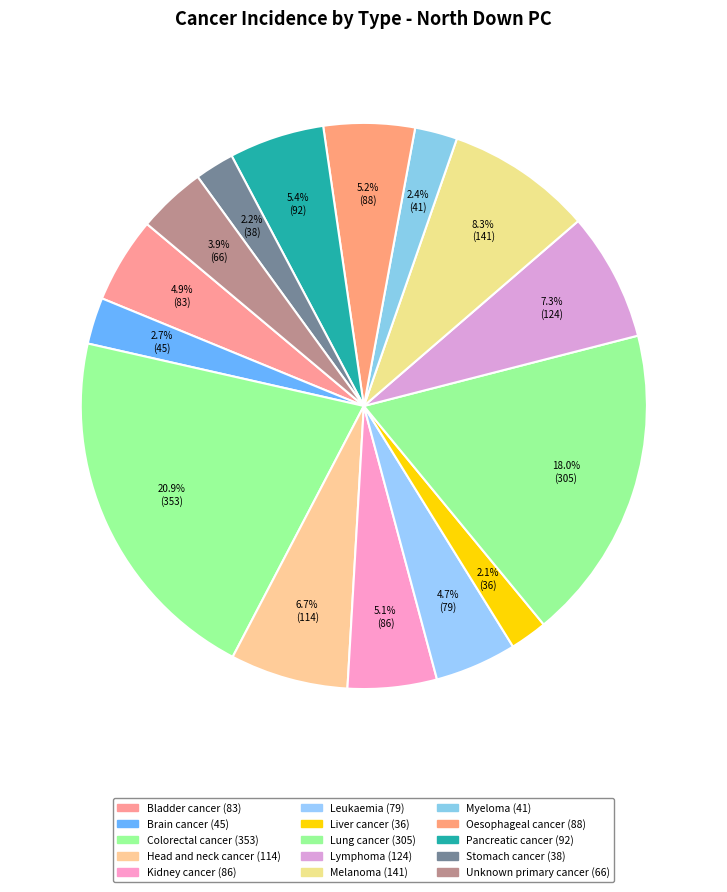

Is the sum of Liver cancer and Kidney cancer greater than half?

No